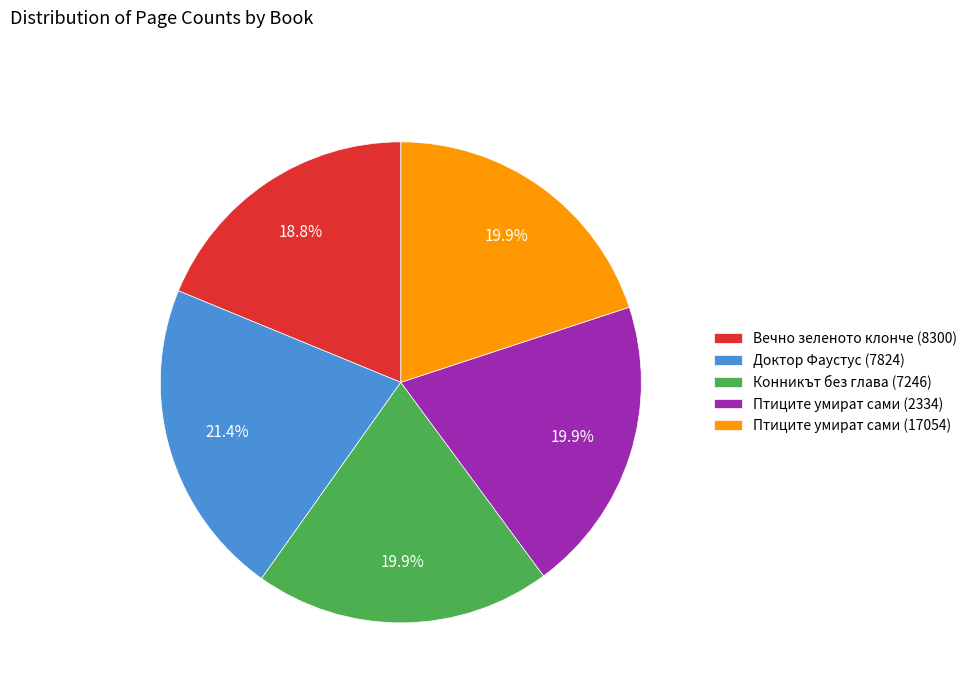

Count the number of slices in the pie.

5